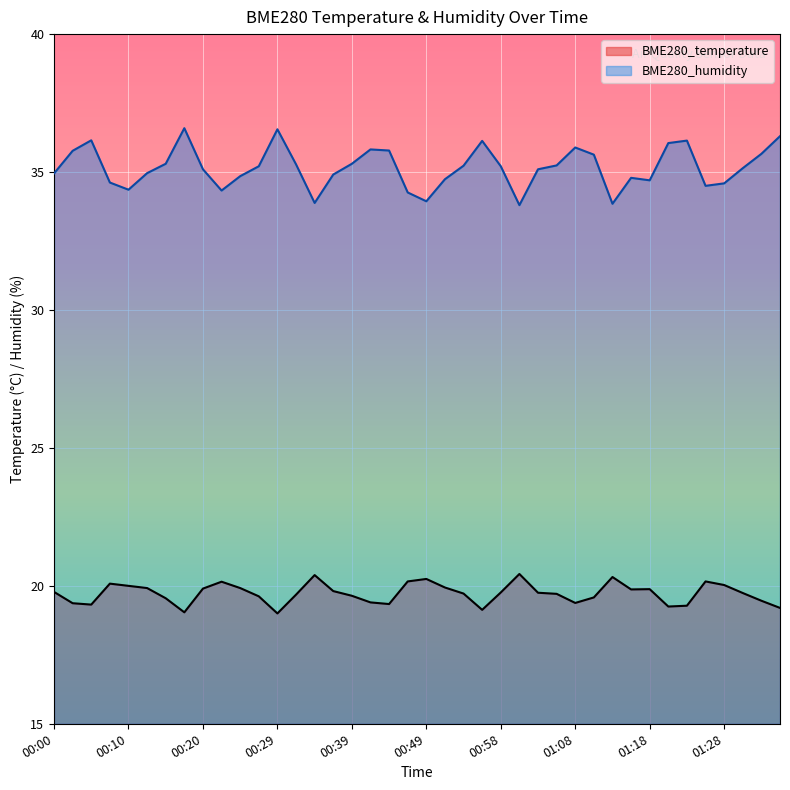

What is the total value across all series at 01:01?

54.2